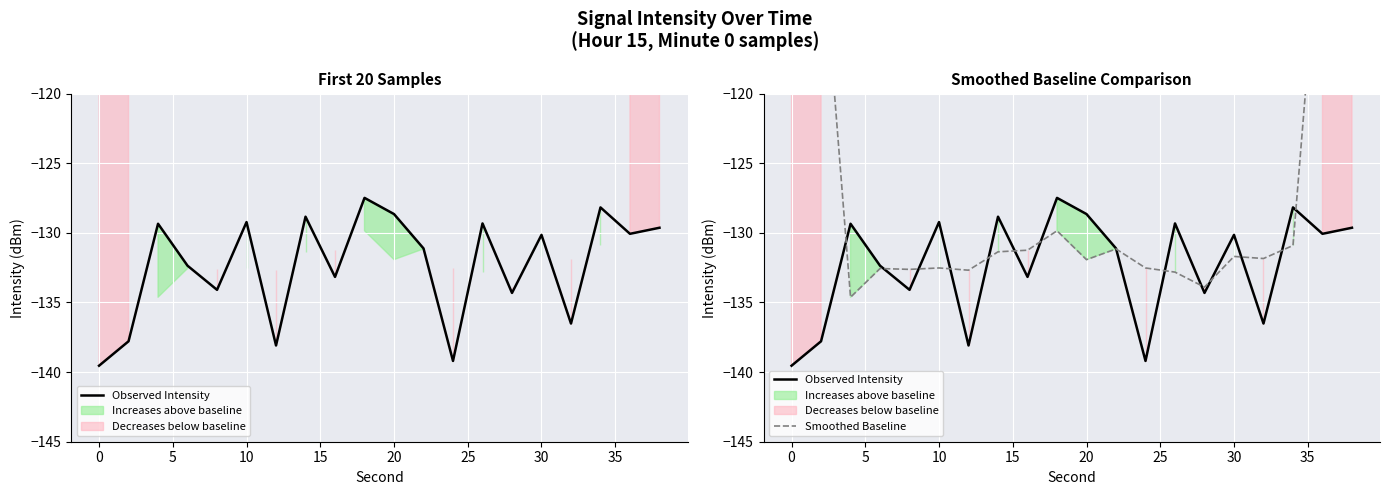

At how many categories does at least one series exceed -118?

4